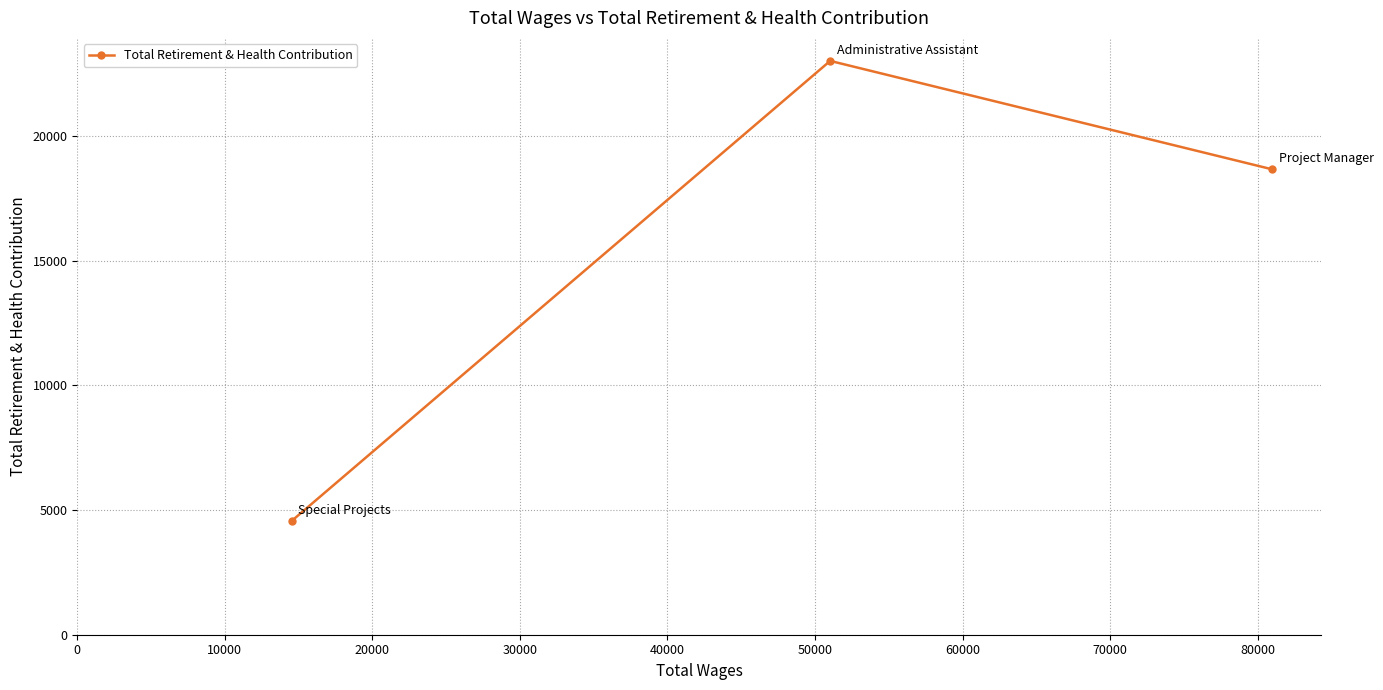

What is the greatest value displayed?

23006